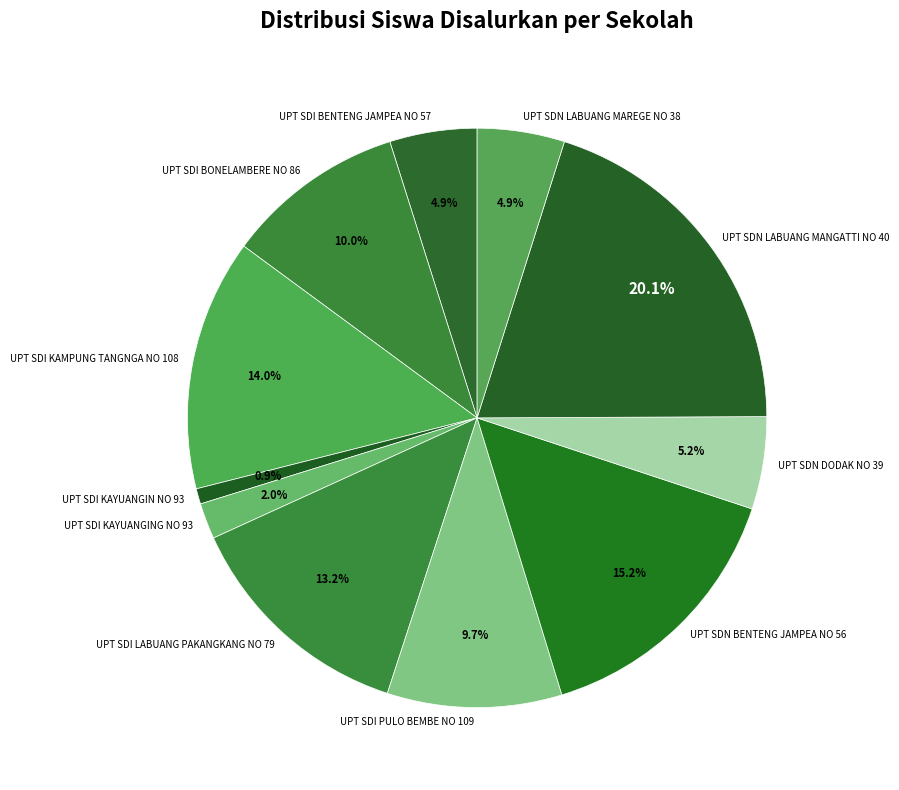

Is the sum of UPT SDN LABUANG MAREGE NO 38 and UPT SDI PULO BEMBE NO 109 greater than half?

No